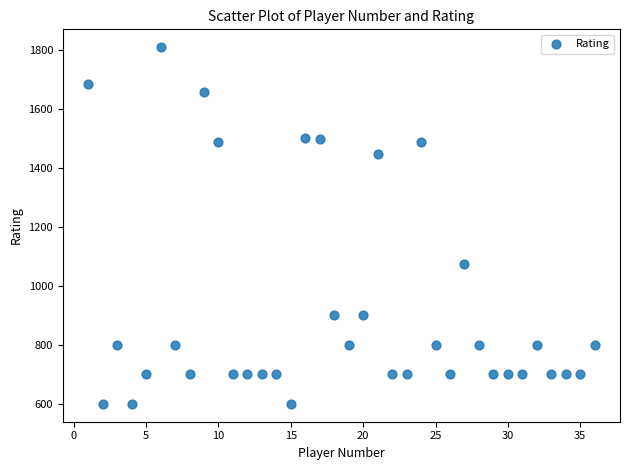

What is the range of Y values (max minus min)?

1209